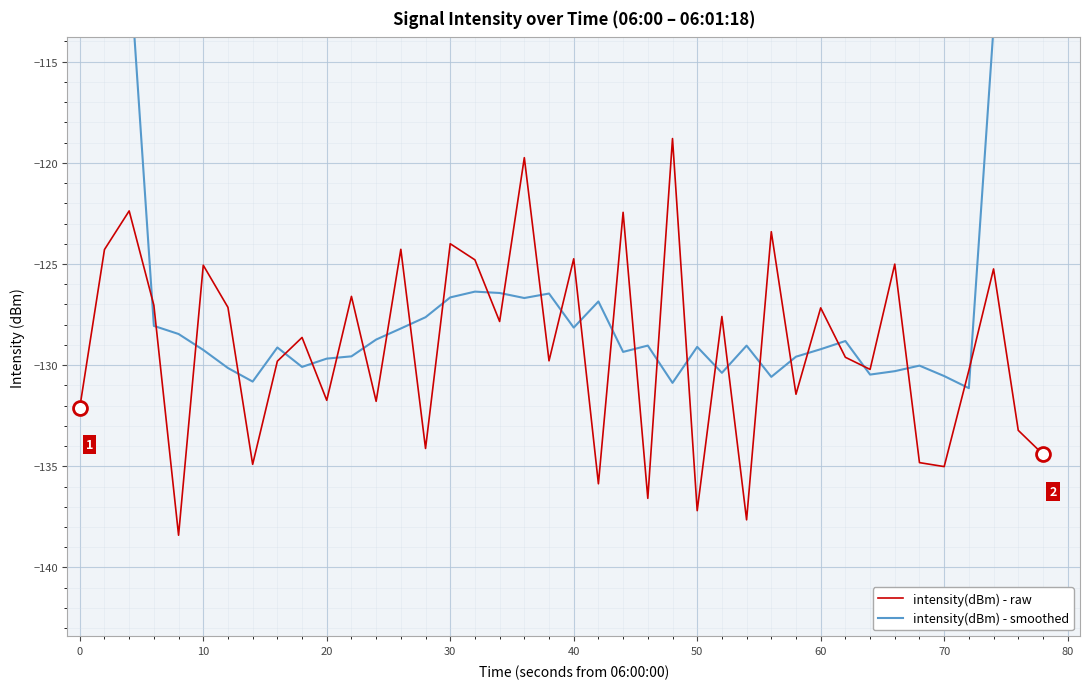

What is the highest value of the intensity(dBm) - raw series?

-118.8